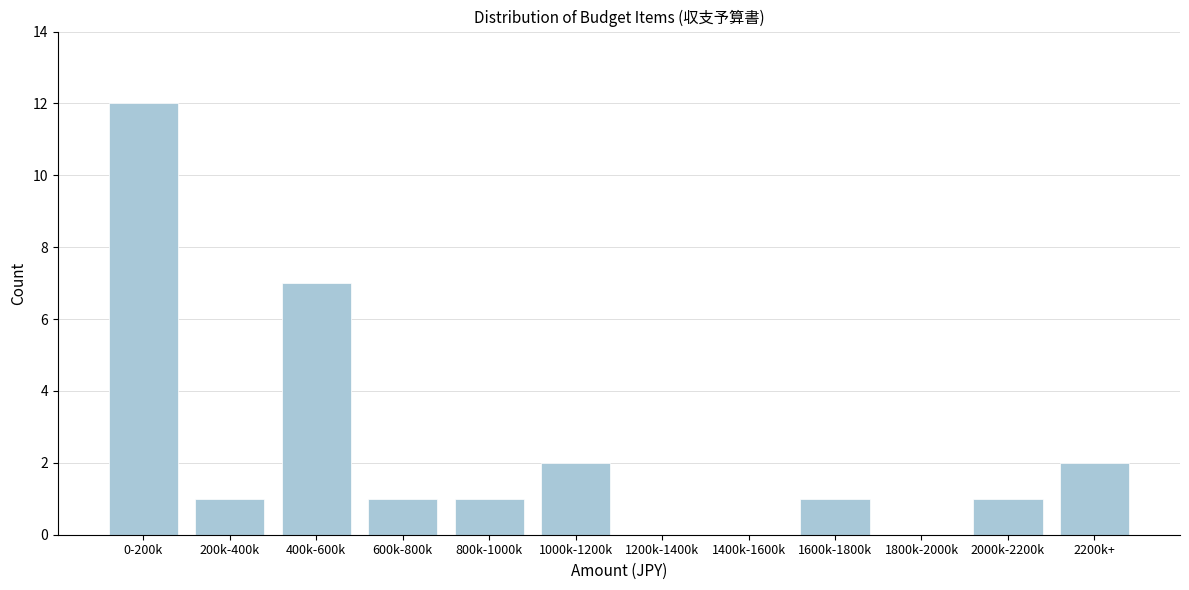

Reading right to left, transcribe all the data shown in this chart.

2200k+=2	2000k-2200k=1	1800k-2000k=0	1600k-1800k=1	1400k-1600k=0	1200k-1400k=0	1000k-1200k=2	800k-1000k=1	600k-800k=1	400k-600k=7	200k-400k=1	0-200k=12